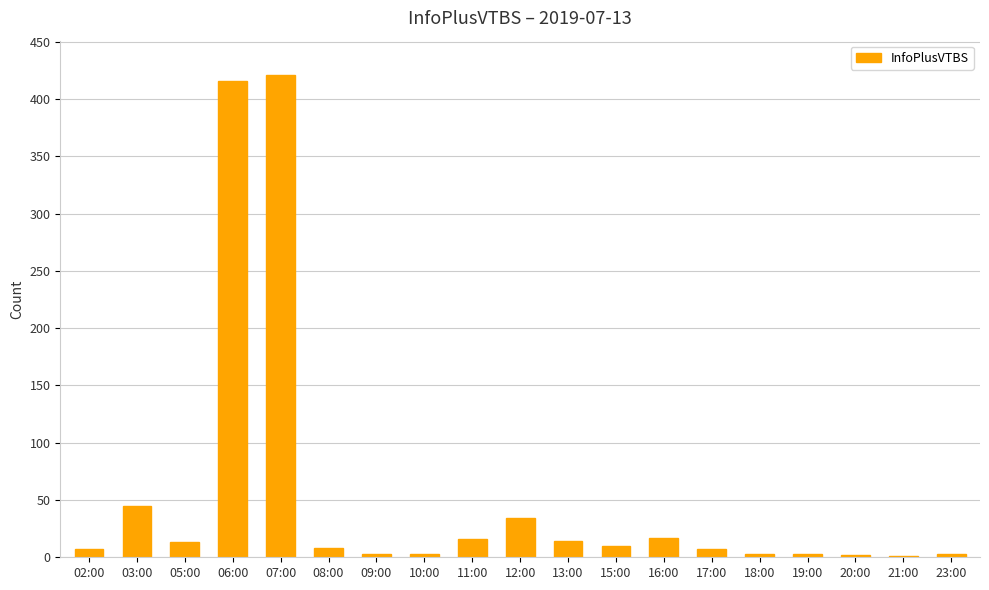

What is the maximum value shown in the chart?

421